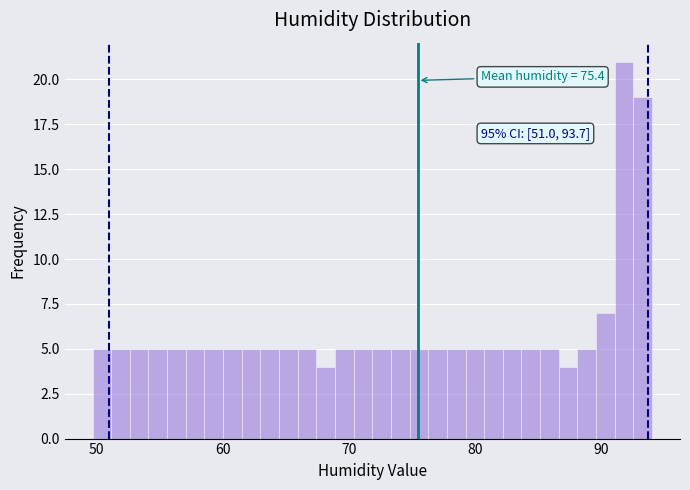

Around what value on the x-axis is the tallest bar? Give the approximate position of its centre, as read against the axis.

92